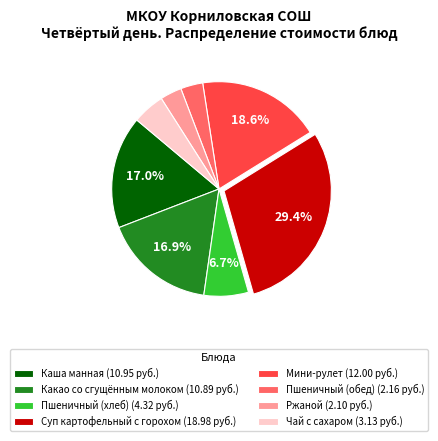

Between Какао со сгущённым молоком (10.89 руб.) and Пшеничный (хлеб) (4.32 руб.), which is larger?

Какао со сгущённым молоком (10.89 руб.)